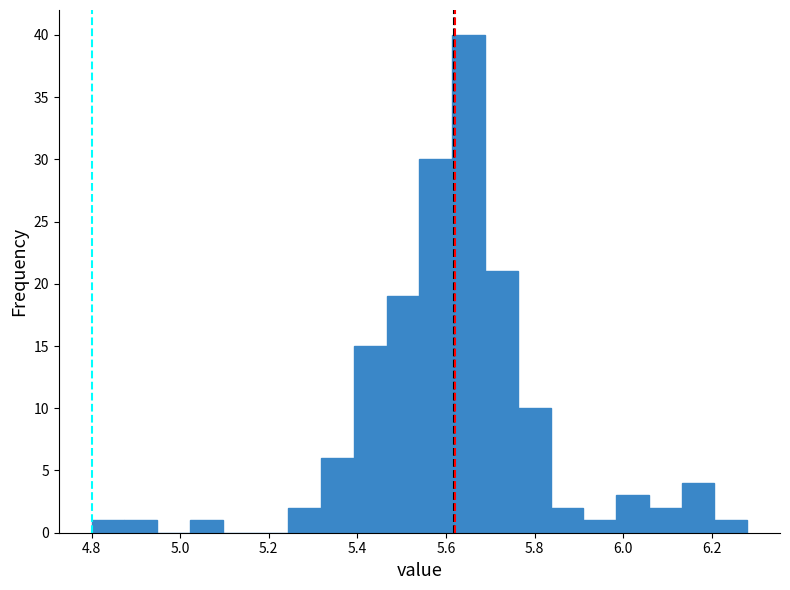

Around what value on the x-axis is the tallest bar? Give the approximate position of its centre, as read against the axis.

5.66